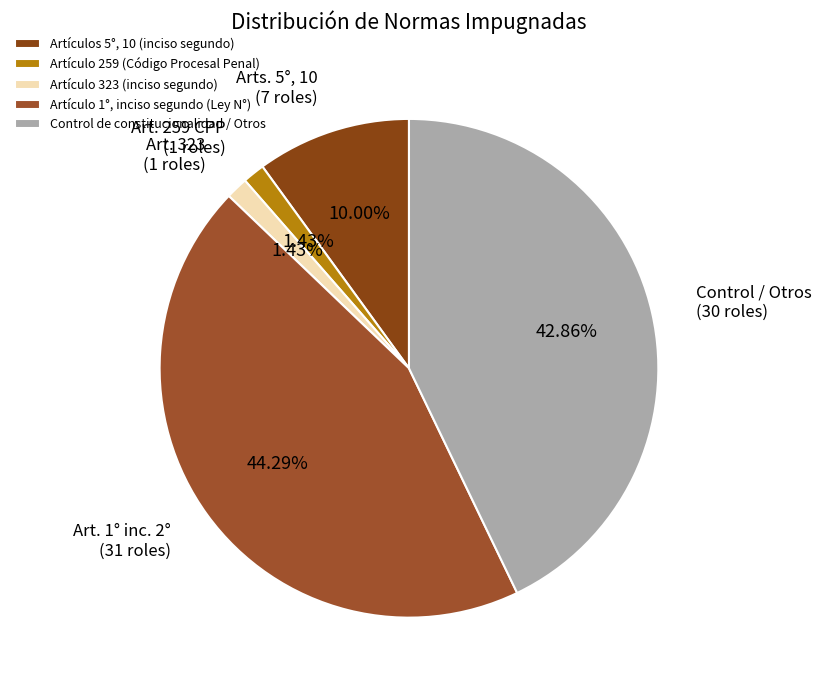

What is the change in value from Artículo 259 (Código Procesal Penal) to Artículo 1°, inciso segundo (Ley N°)?

+30